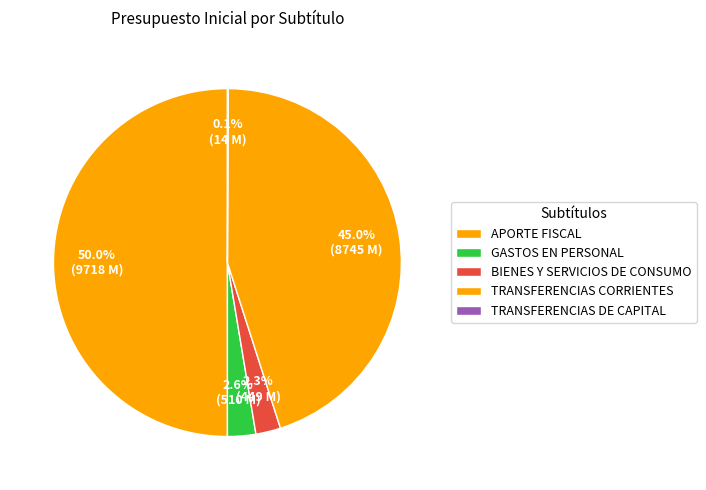

Is there a majority slice in this chart?

No